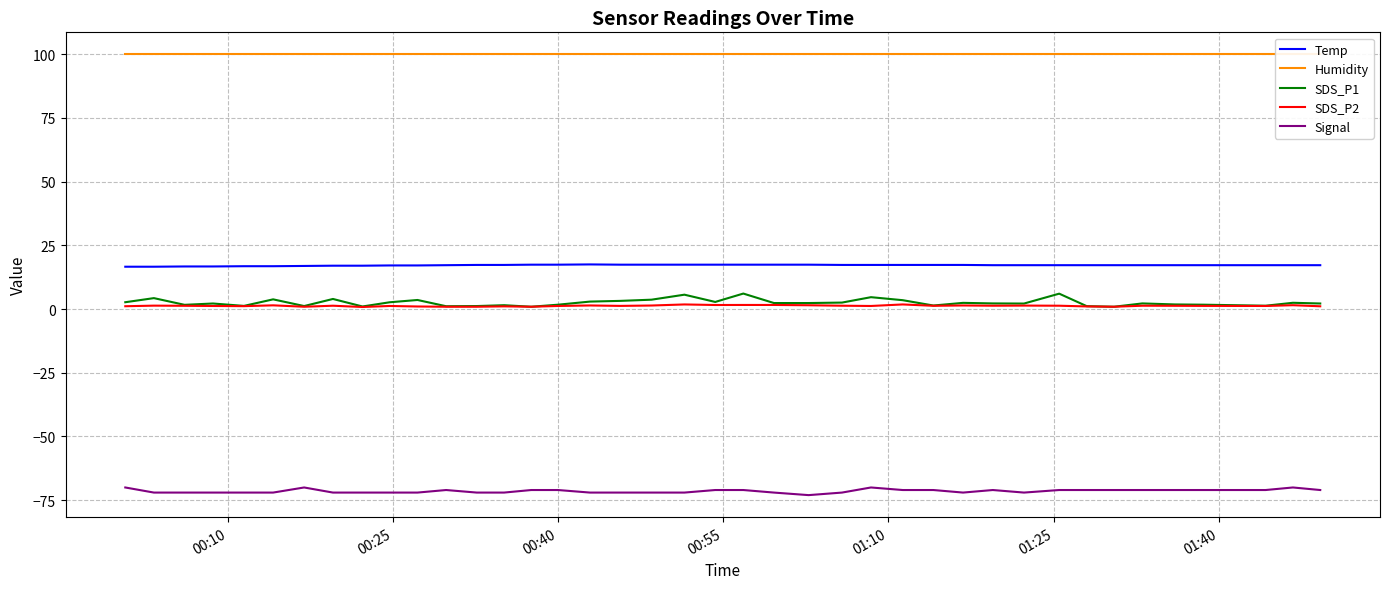

Reading right to left, extract all data points from this chart.

Temp: 17.2	17.2	17.2	17.2	17.2	17.2	17.2	17.2	17.2	17.2	17.2	17.3	17.3	17.3	17.3	17.3	17.4	17.4	17.4	17.4	17.4	17.4	17.4	17.5	17.4	17.4	17.3	17.3	17.2	17.1	17.1	17.0	17.0	16.9	16.8	16.8	16.7	16.7	16.6	16.6
Humidity: 99.9	99.9	99.9	99.9	99.9	99.9	99.9	99.9	99.9	99.9	99.9	99.9	99.9	99.9	99.9	99.9	99.9	99.9	99.9	99.9	99.9	99.9	99.9	99.9	99.9	99.9	99.9	99.9	99.9	99.9	99.9	99.9	99.9	99.9	99.9	99.9	99.9	99.9	99.9	99.9
SDS_P1: 2.2	2.5	1.3	1.7	1.8	2.2	0.9	1.1	6.0	2.1	2.2	2.4	1.4	3.5	4.7	2.5	2.4	2.4	6.1	2.8	5.6	3.7	3.2	2.9	1.7	0.9	1.5	1.2	1.1	3.5	2.6	1.0	4.0	1.2	3.8	1.2	2.2	1.6	4.3	2.7
SDS_P2: 1.1	1.5	1.2	1.2	1.3	1.3	0.9	1.0	1.3	1.4	1.3	1.4	1.3	1.8	1.2	1.3	1.5	1.6	1.6	1.6	1.8	1.4	1.2	1.4	1.2	0.9	1.1	0.9	0.9	1.0	1.2	0.8	1.3	0.9	1.4	1.1	1.2	1.3	1.3	1.1
Signal: -71.0	-70.0	-71.0	-71.0	-71.0	-71.0	-71.0	-71.0	-71.0	-72.0	-71.0	-72.0	-71.0	-71.0	-70.0	-72.0	-73.0	-72.0	-71.0	-71.0	-72.0	-72.0	-72.0	-72.0	-71.0	-71.0	-72.0	-72.0	-71.0	-72.0	-72.0	-72.0	-72.0	-70.0	-72.0	-72.0	-72.0	-72.0	-72.0	-70.0